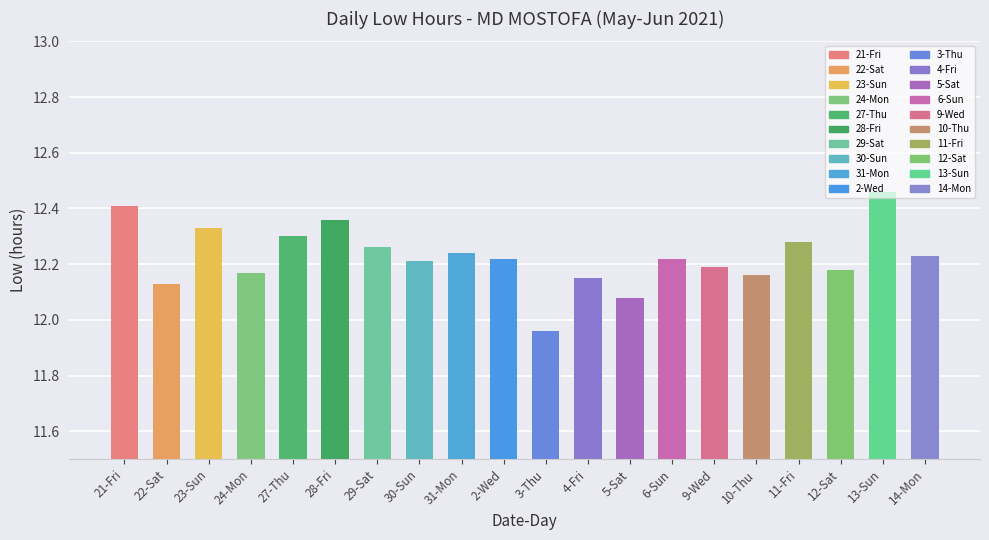

At which category does the chart reach its minimum across all series?

3-Thu